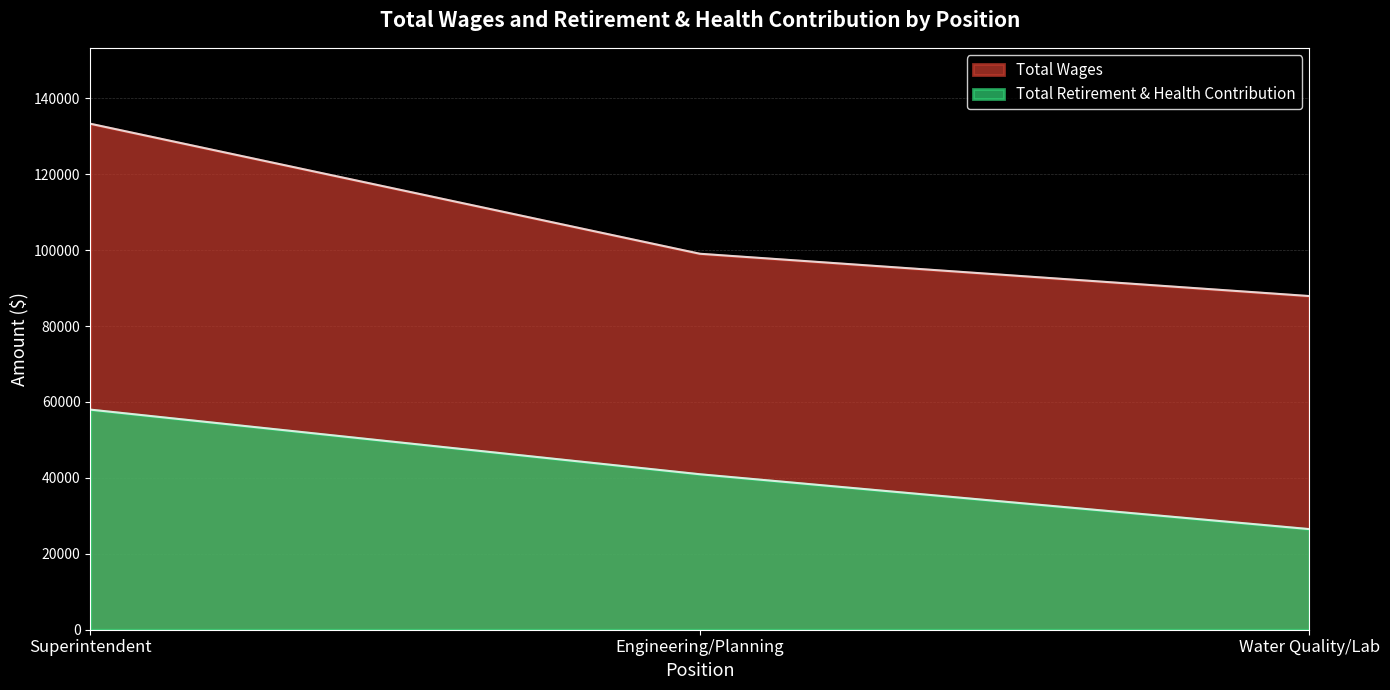

True or false: Total Retirement & Health Contribution has a value of 34913 at Superintendent.

False